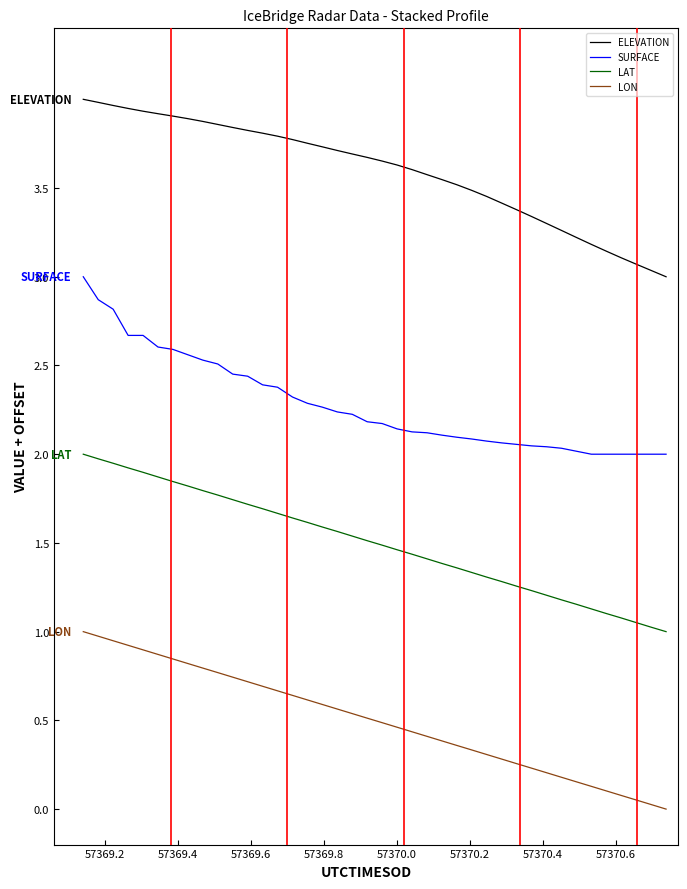

Which series has the largest total across all categories?

ELEVATION